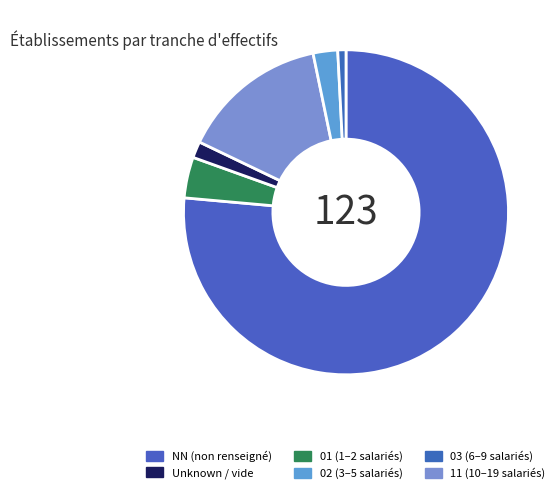

How many slices are in this pie chart?

6